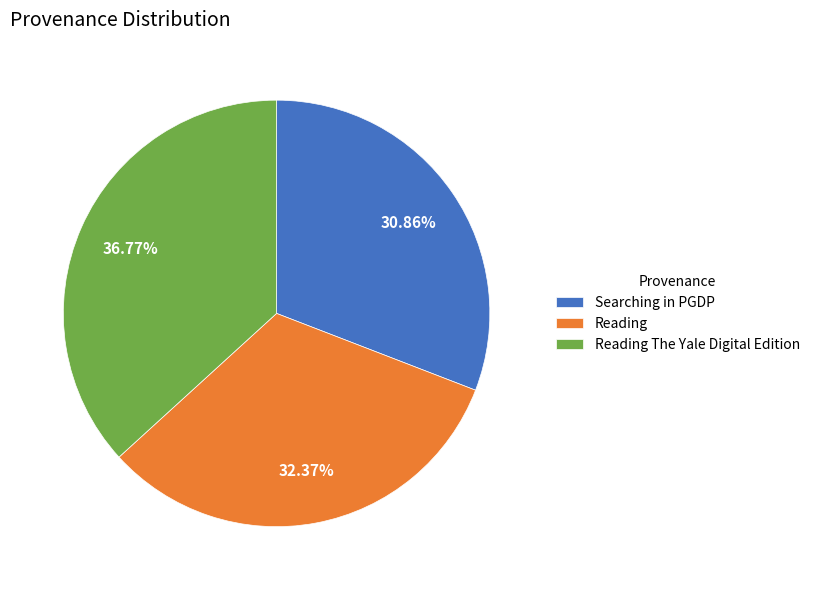

What percentage is the Reading slice, to the nearest percent?

32%